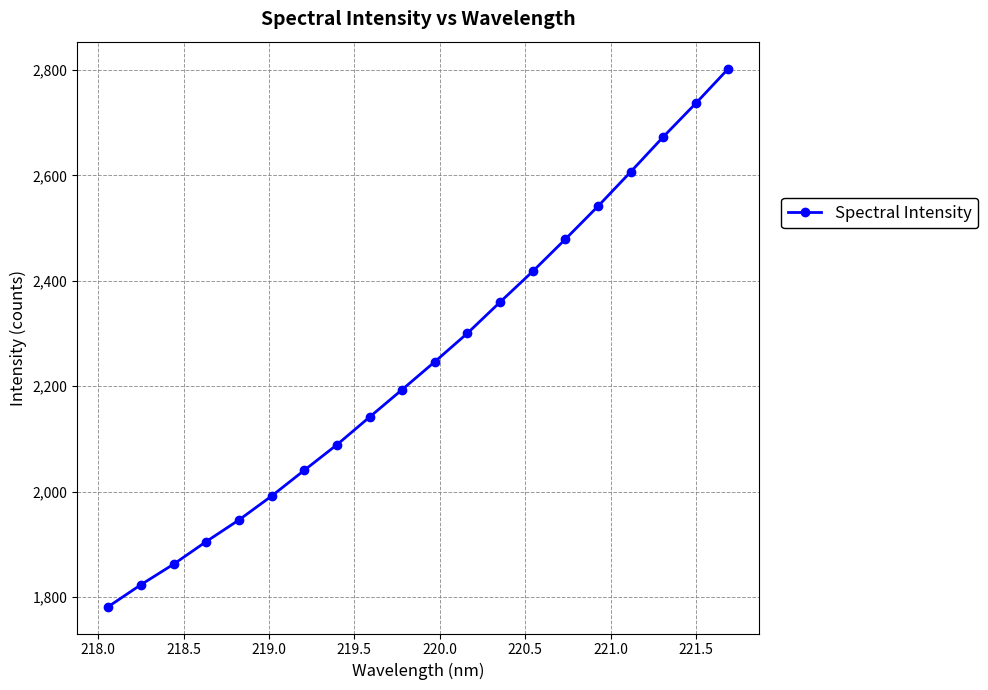

True or false: the data has more than 0 interior local peaks.

False